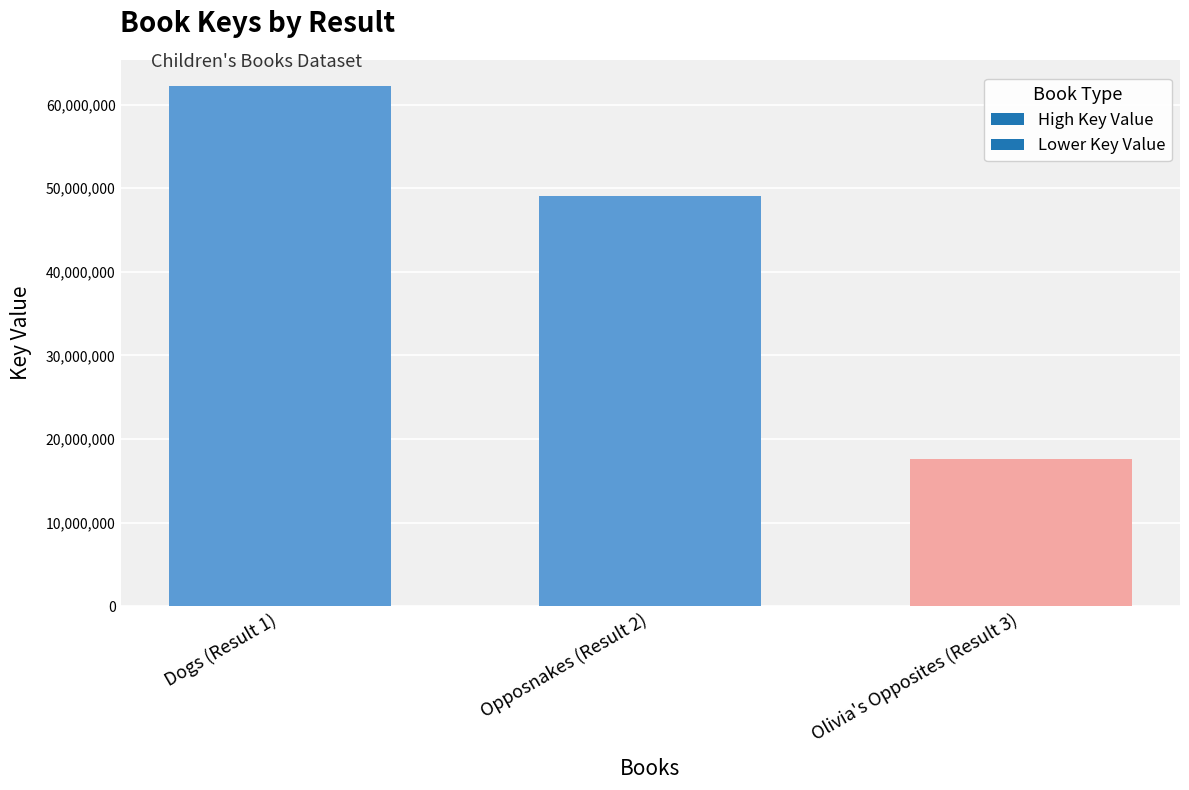

What is the difference between the second highest and minimum values?

31457878